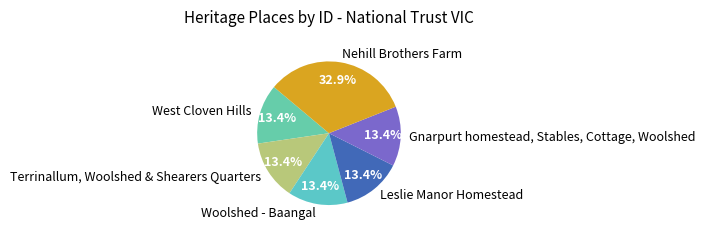

Does Gnarpurt homestead, Stables, Cottage, Woolshed represent more than half of the total?

No